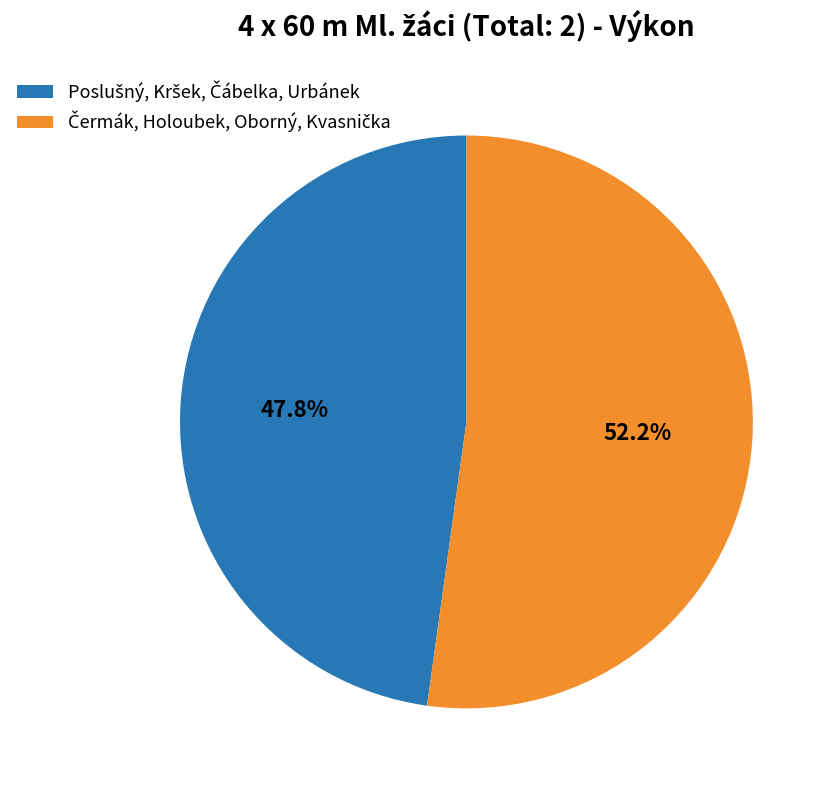

Count the number of slices in the pie.

2